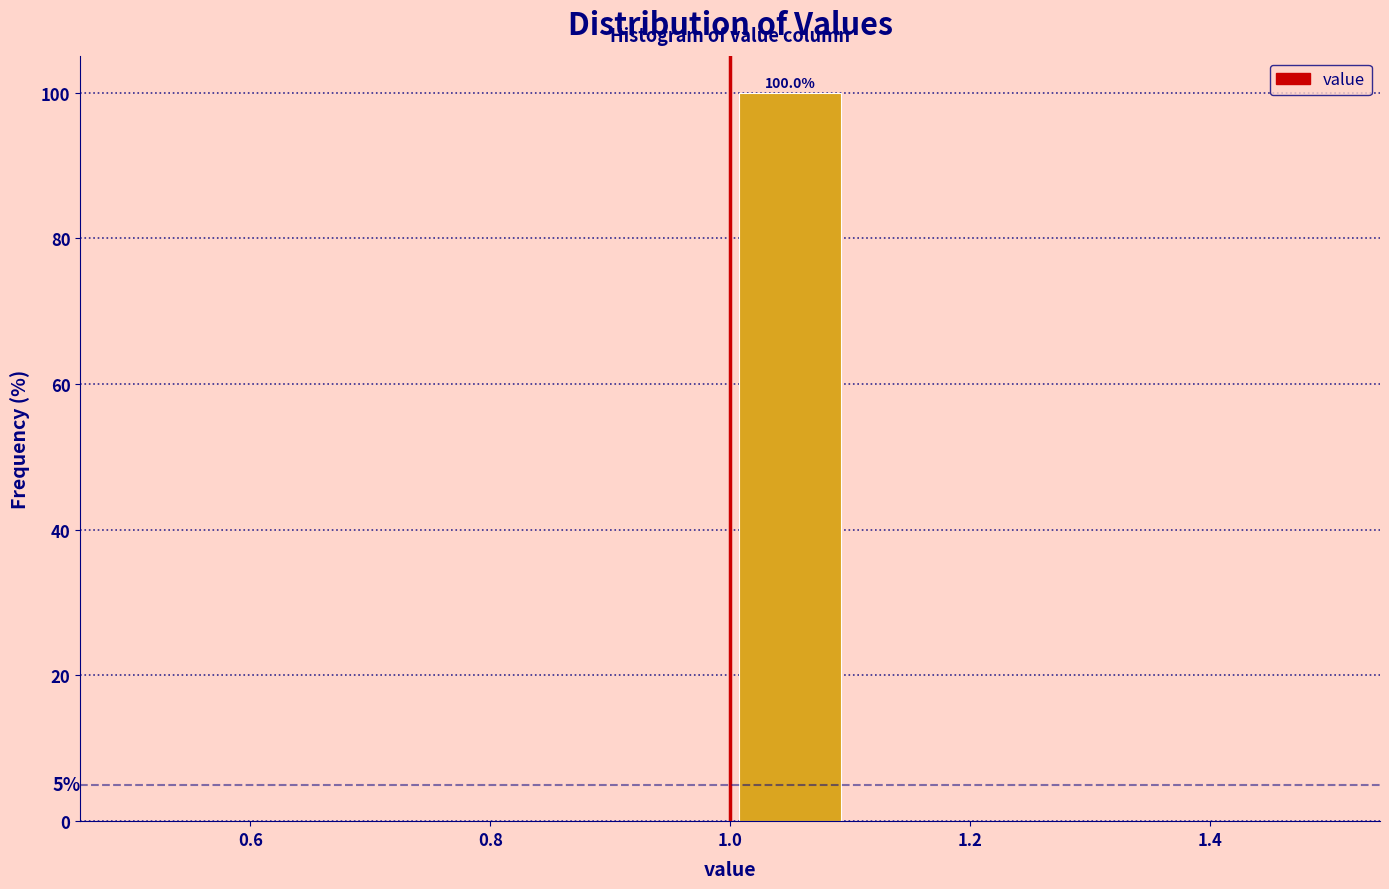

Which range on the x-axis has the tallest bar?

1.0 to 1.1